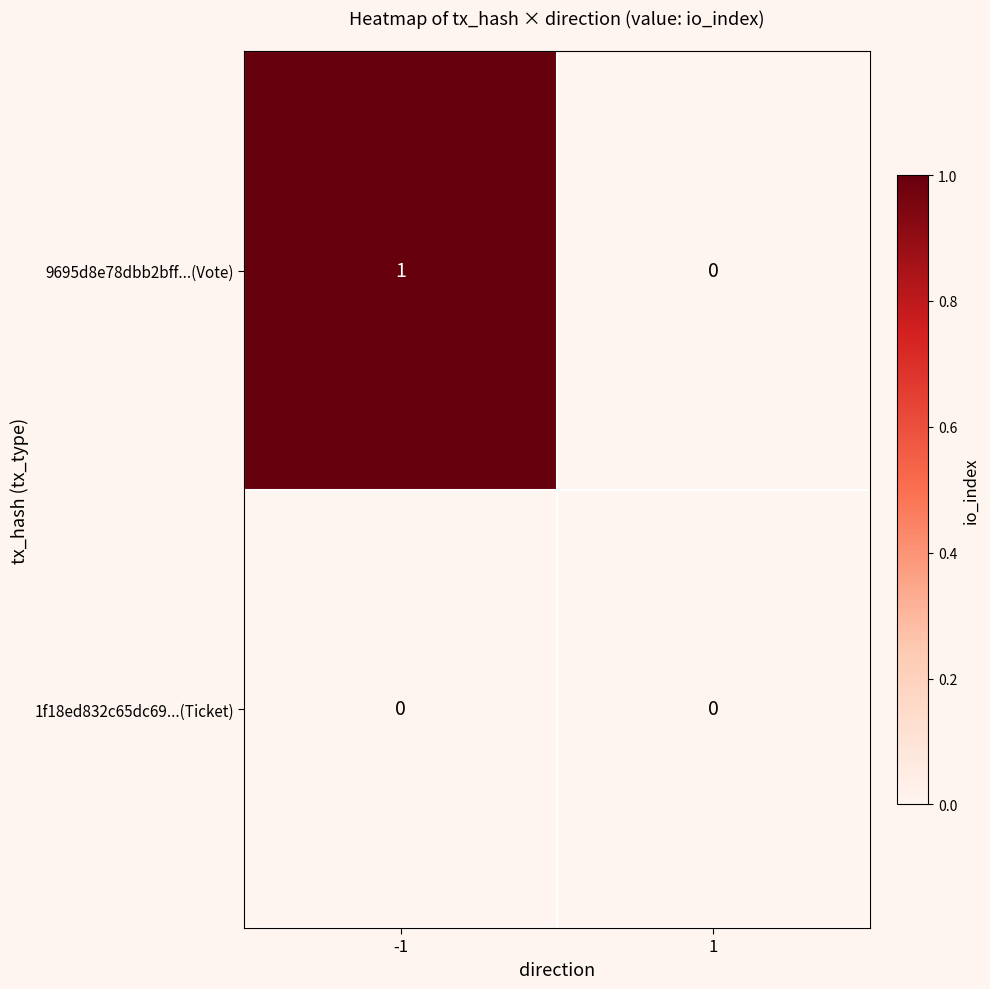

Which series has the largest total across all categories?

9695d8e78dbb2bff...(Vote)